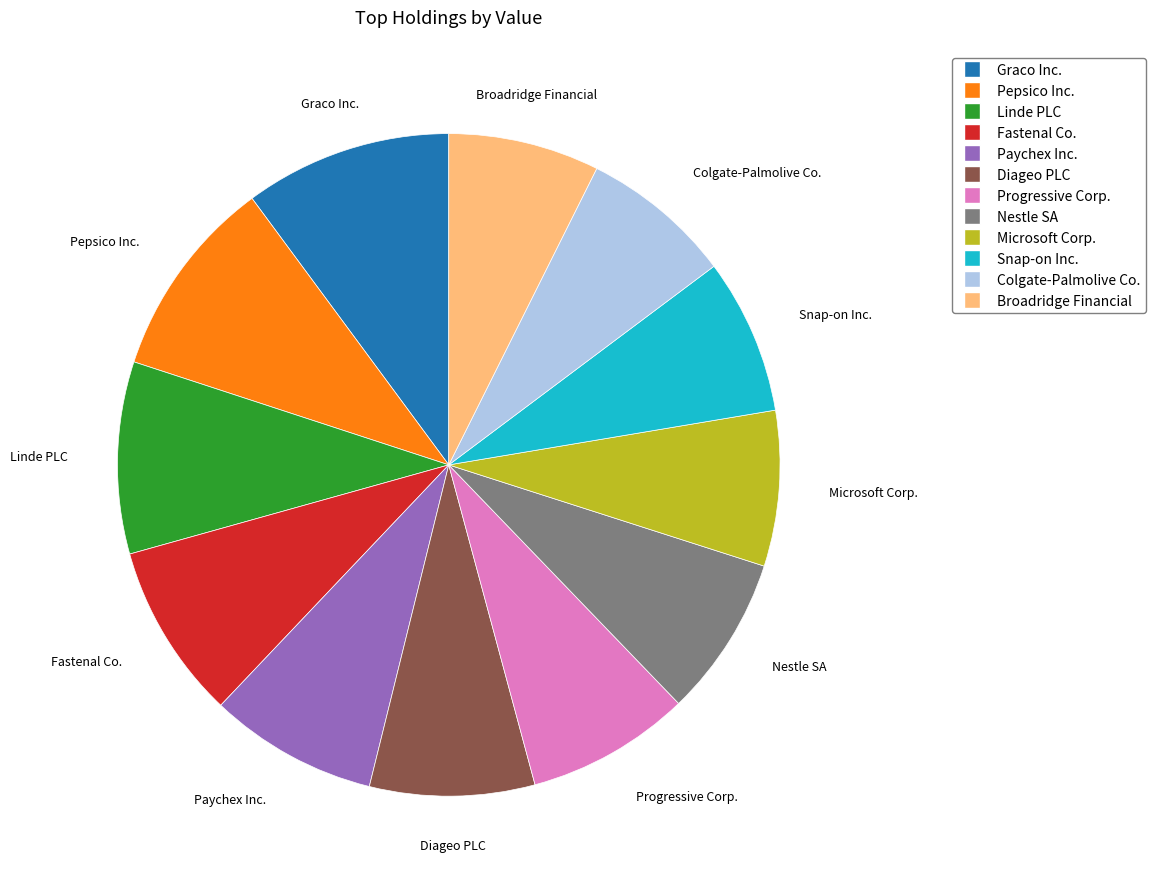

Is it true that Diageo PLC is 19% of the pie?

False